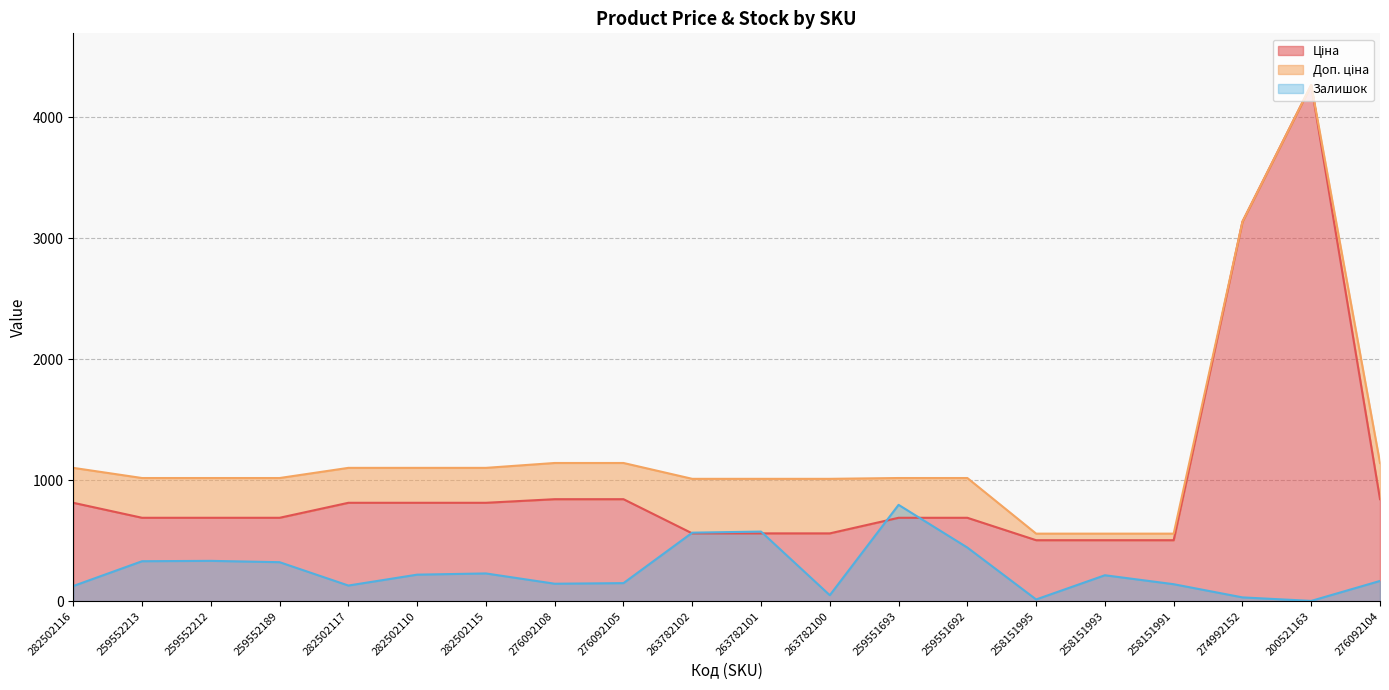

Which has a higher value, 263782100 or 282502117?

282502117